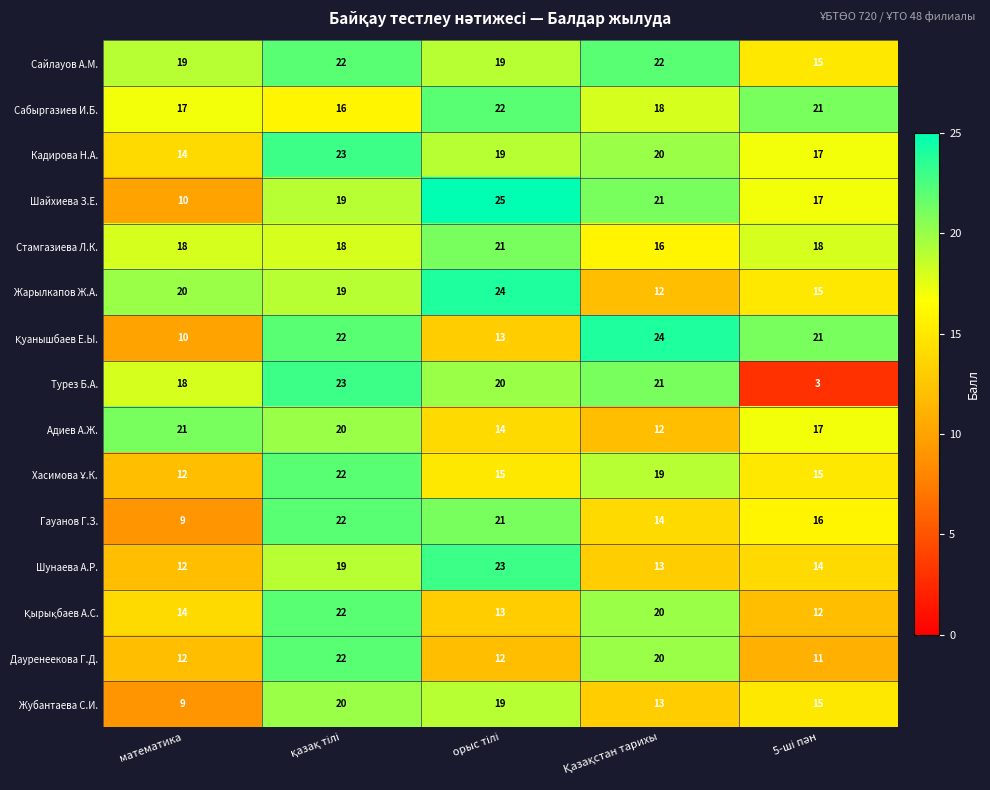

Which series has the largest total across all categories?

Сайлауов А.М.